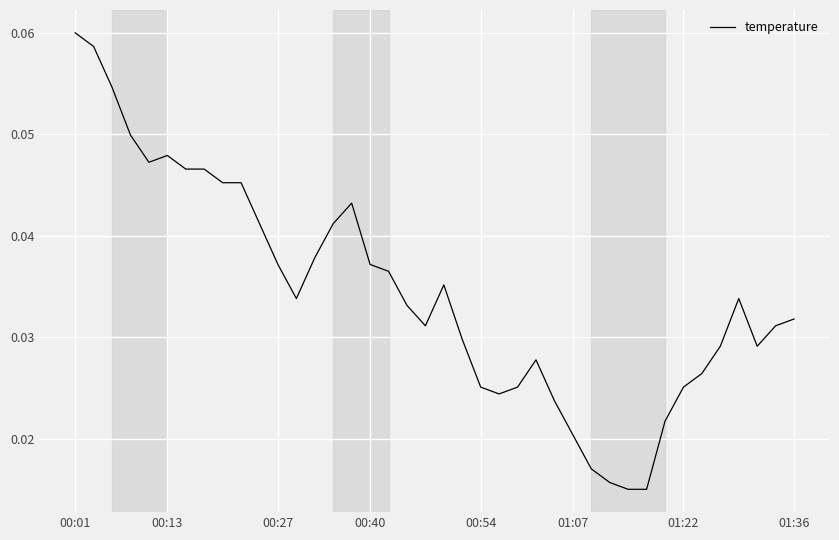

How many interior local peaks (higher than both neighbors) does the data have?

5